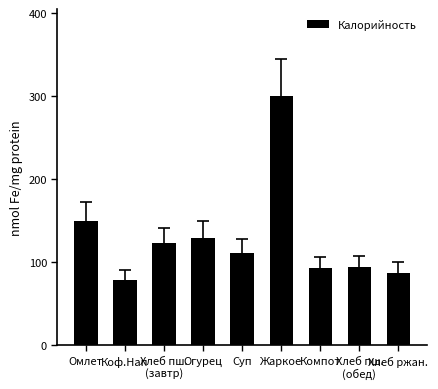

What is the difference between the values at Хлеб ржан. and Омлет?

63.0